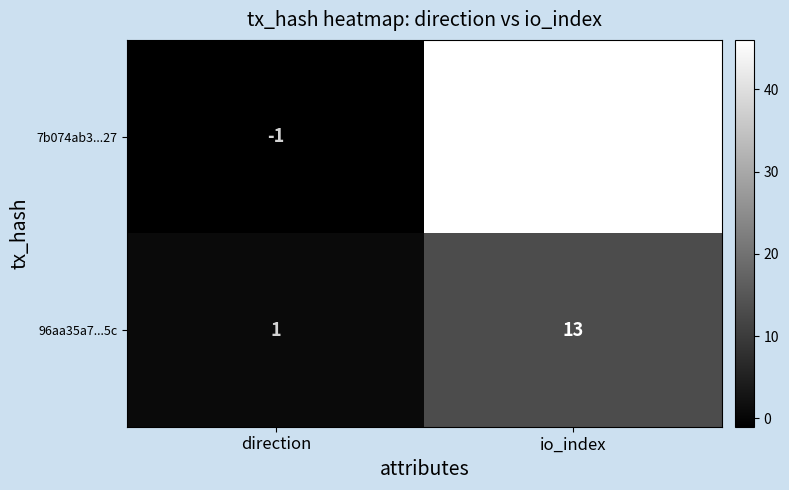

At how many categories does at least one series exceed 40?

1